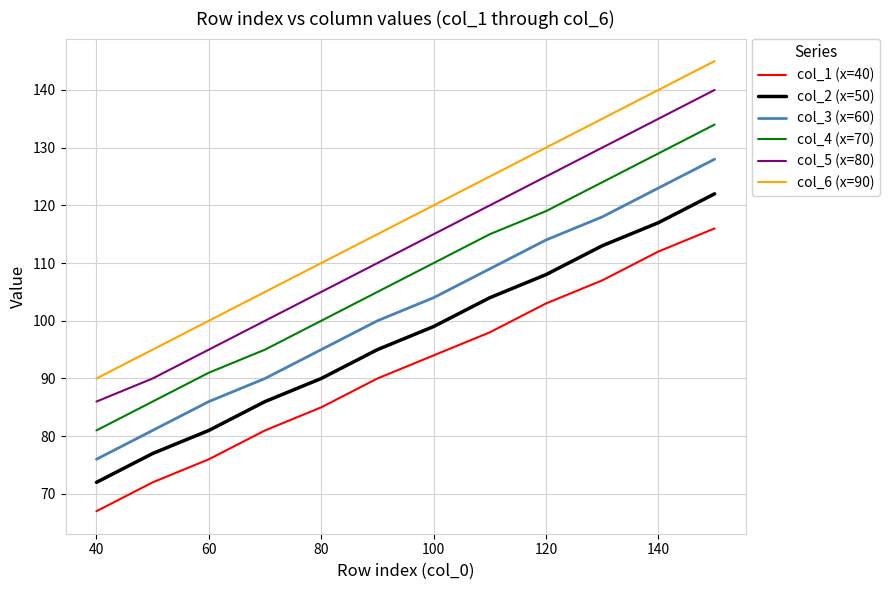

What are all the series names shown in the legend?

col_1 (x=40), col_2 (x=50), col_3 (x=60), col_4 (x=70), col_5 (x=80), col_6 (x=90)